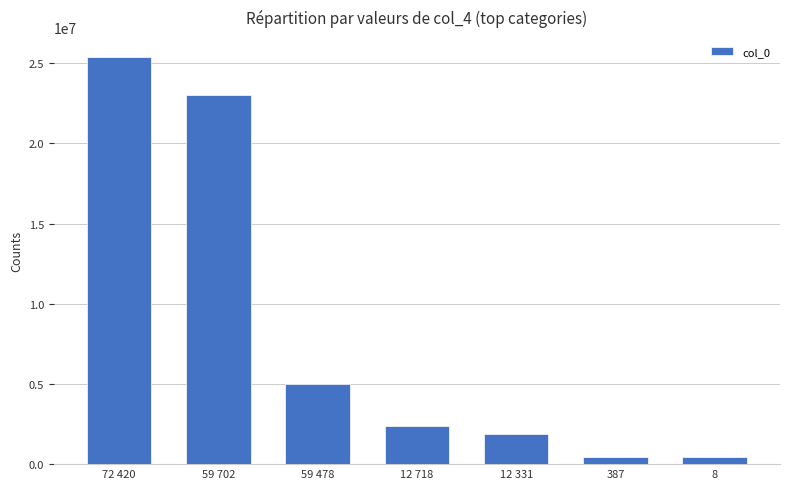

What is the change in value from 59 478 to 8?

-4599687